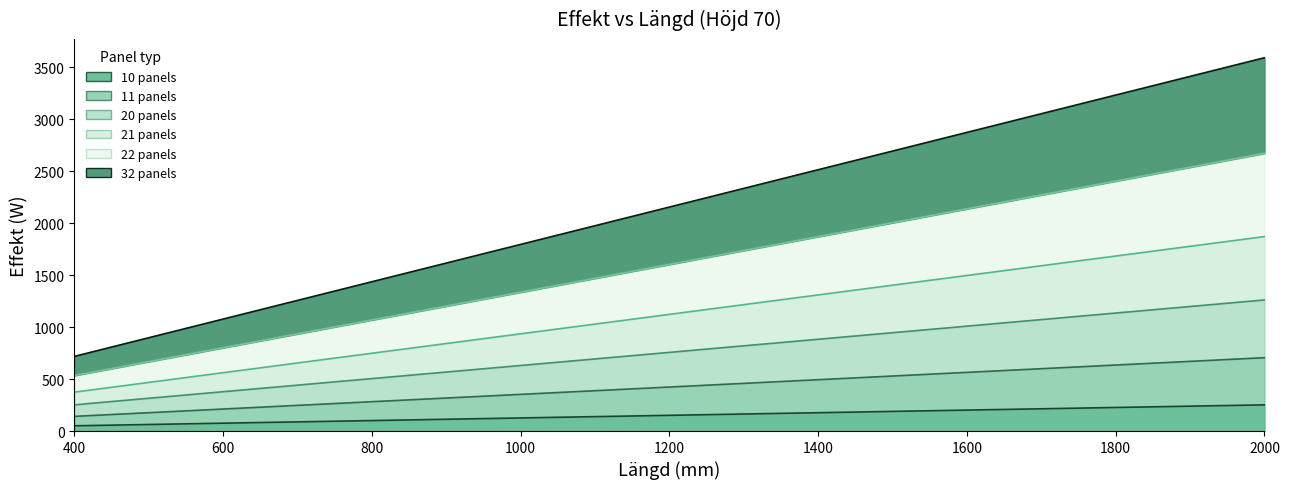

What is the value of the 32 panels point at the 5th from the left?

1437.6